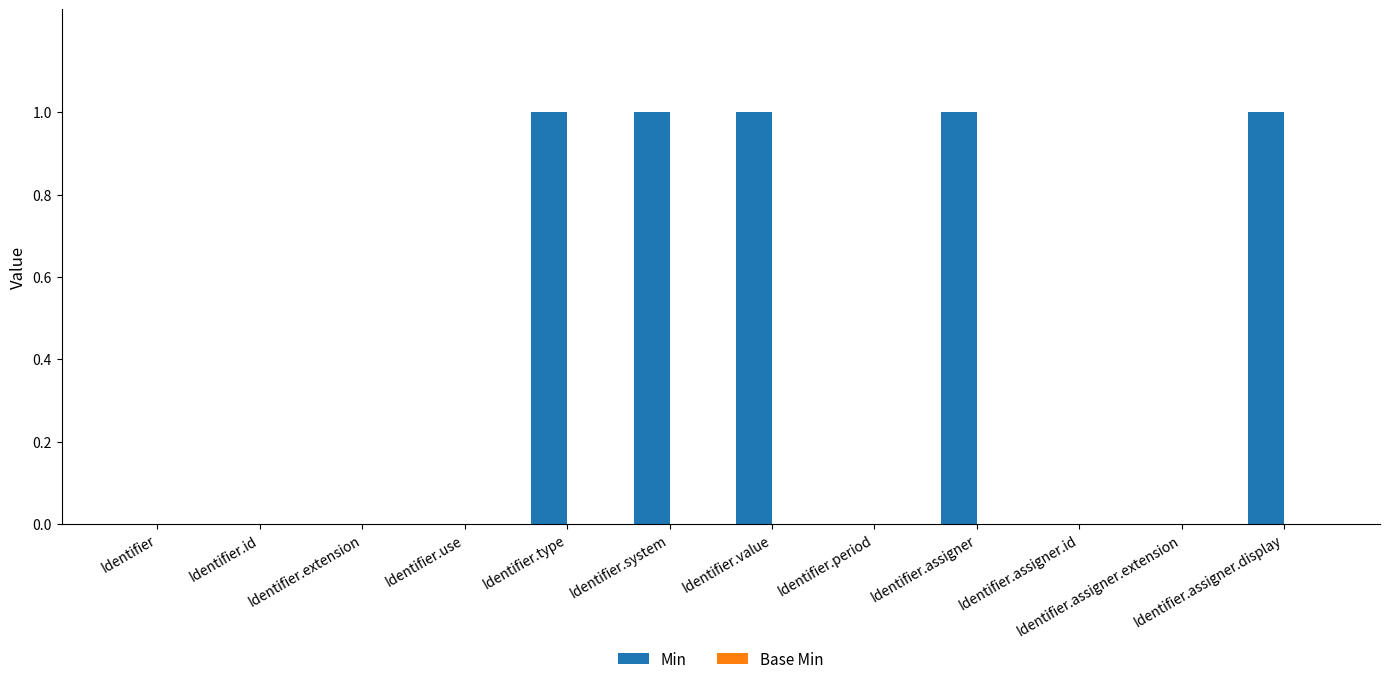

The value at Identifier.extension is -1. True or false?

False